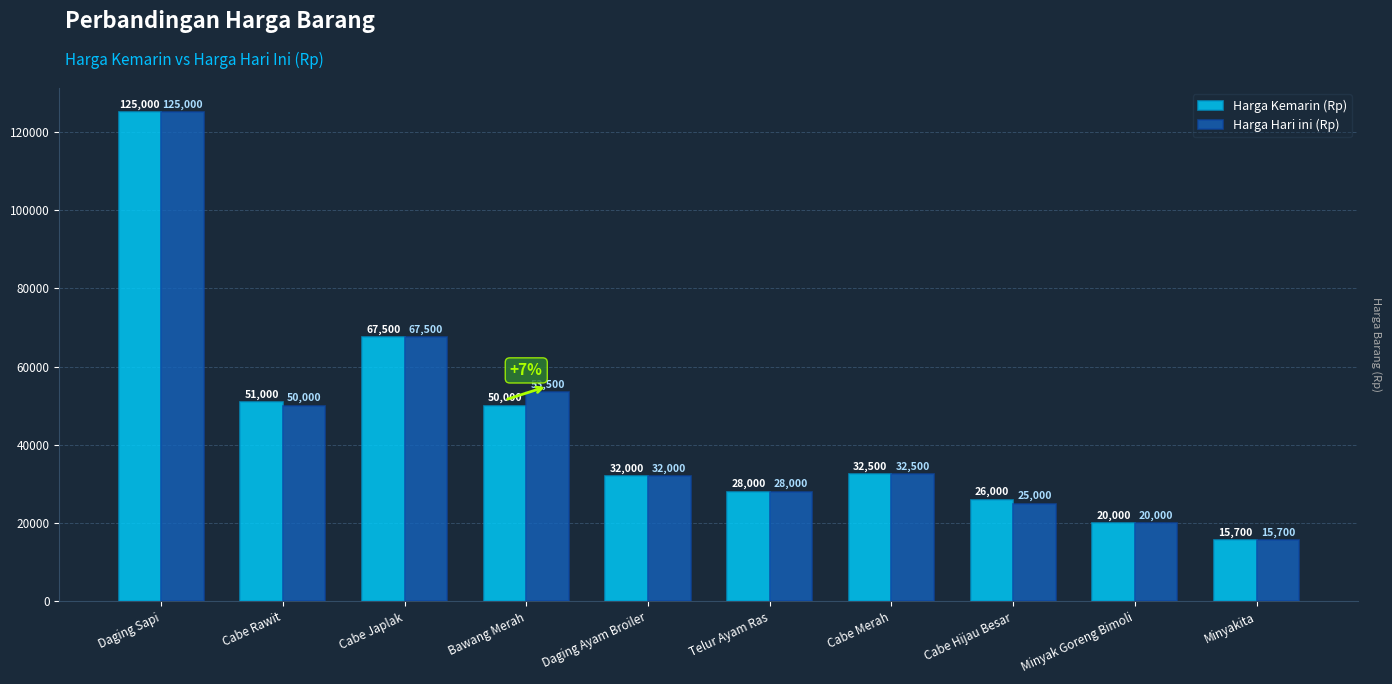

Which series changed the most between Cabe Rawit and Telur Ayam Ras?

Harga Kemarin (Rp)